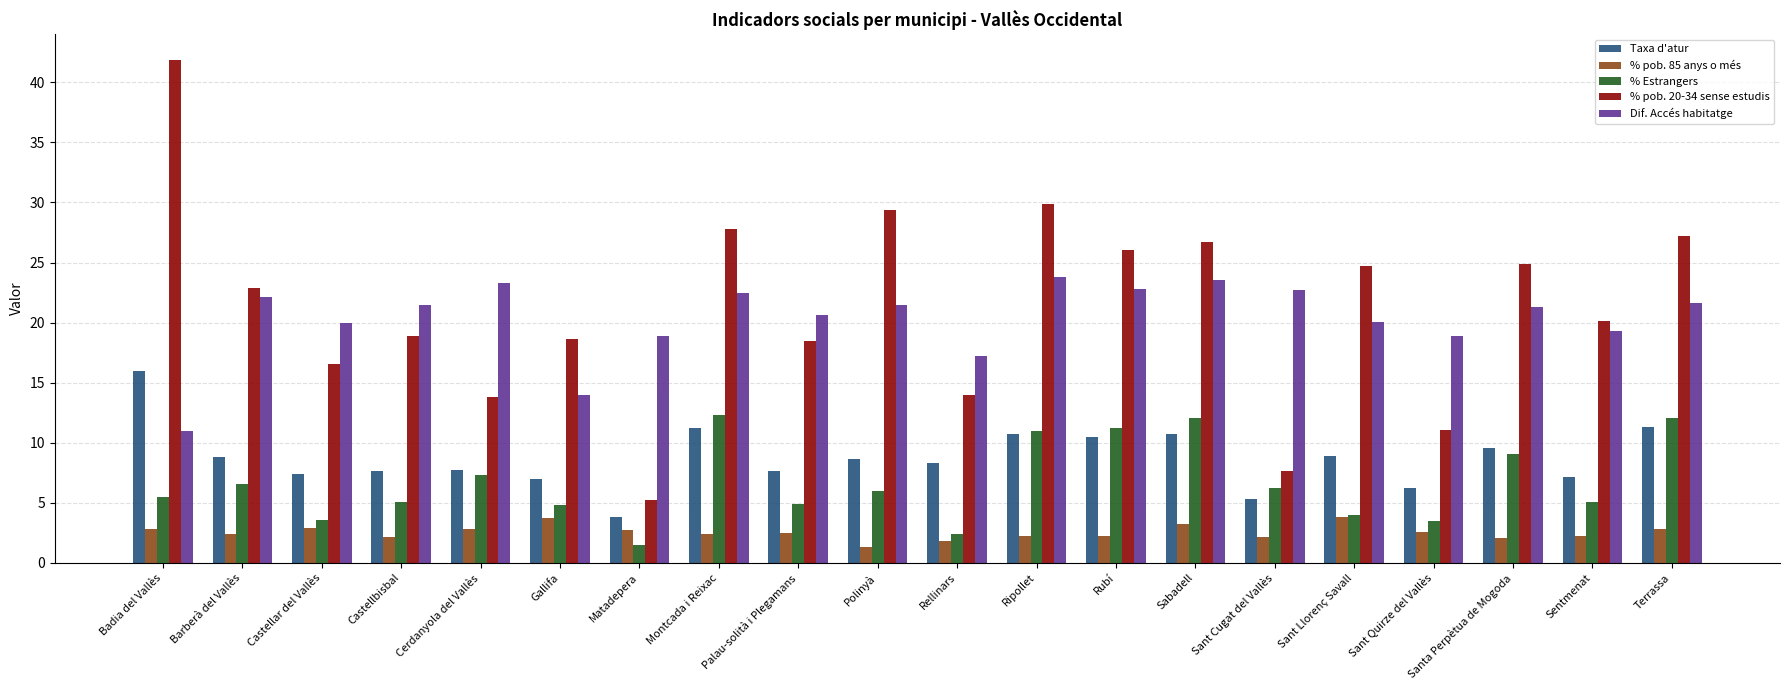

What is the average value of the % pob. 20-34 sense estudis series?

21.3